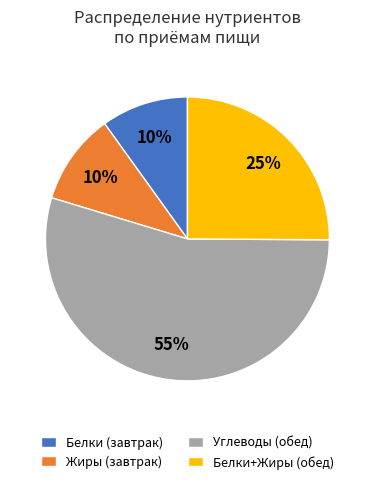

How many slices are in this pie chart?

4